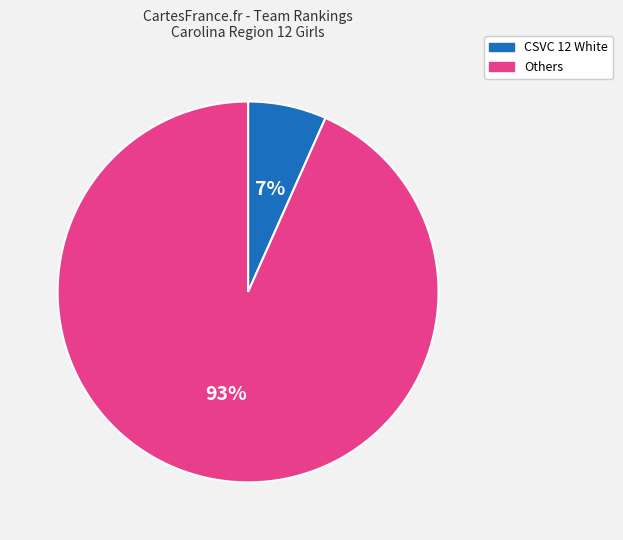

To the nearest percent, what is the average slice percentage?

50%